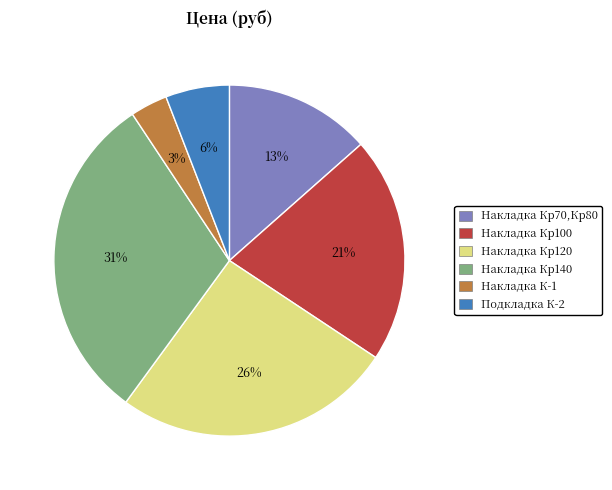

Which slice is the largest?

Накладка Кр140